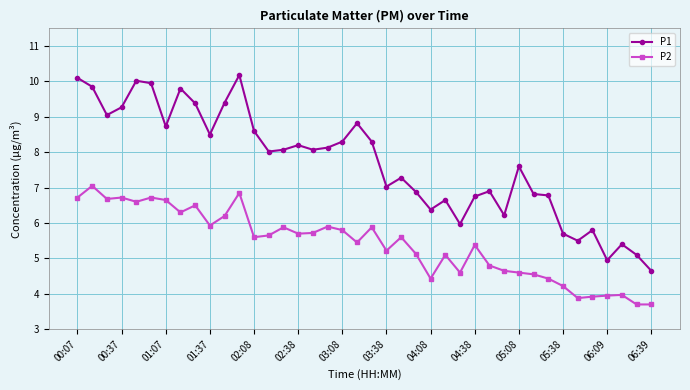

How many distinct data groups are displayed?

2